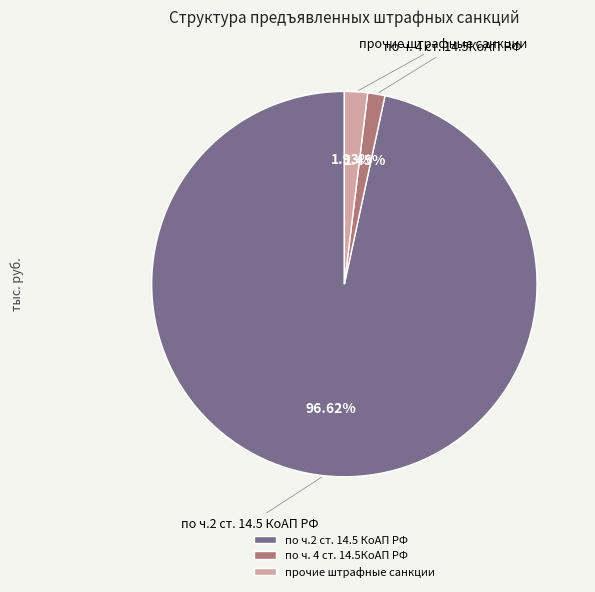

How many segments does this pie chart have?

3